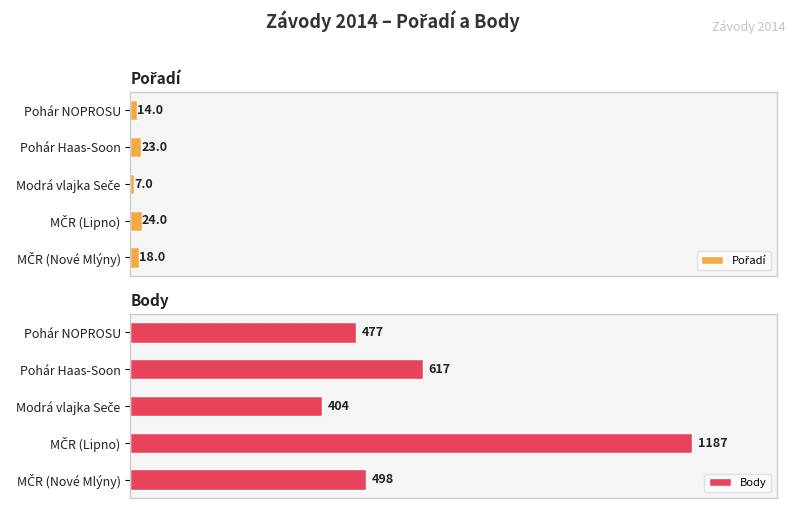

Which series has the largest total across all categories?

Body